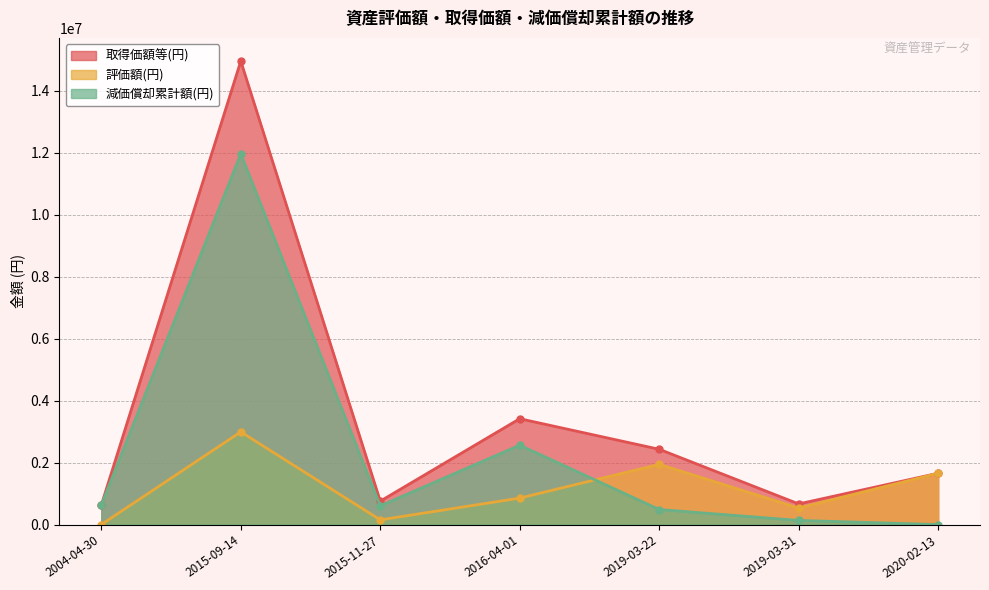

The value of 取得価額等(円) at 2019-03-22 is 4256067. True or false?

False